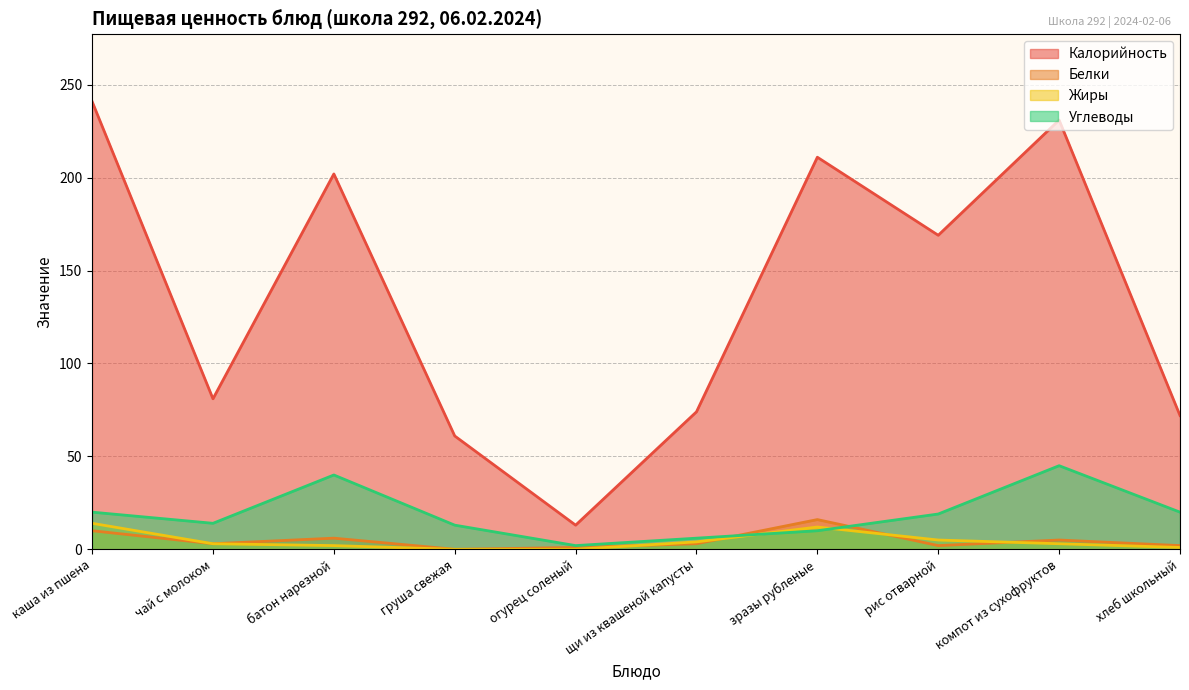

How many times do Белки and Жиры cross each other?

4